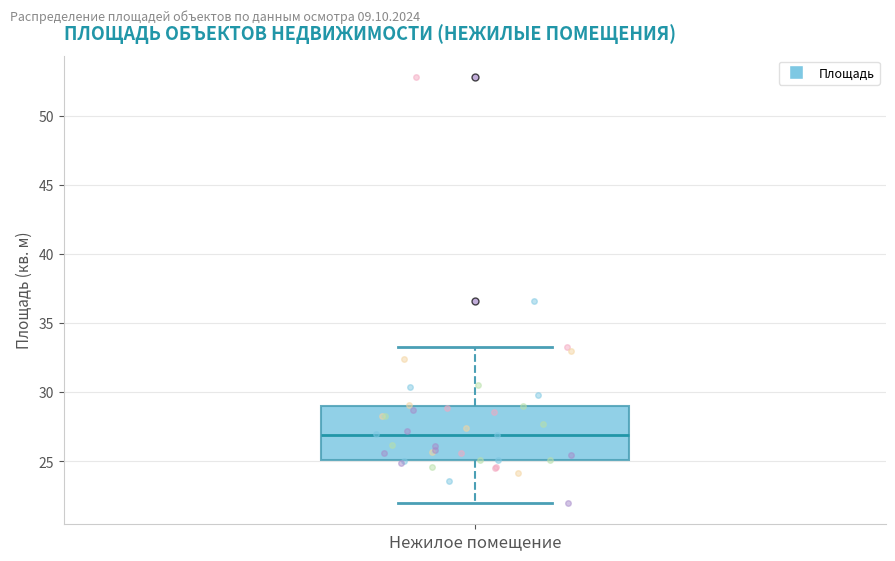

Where does the lower whisker of the box for Нежилое помещение end on the y-axis? The values are not printed on the chart, so give them approximately, as read against the axis.

22.0